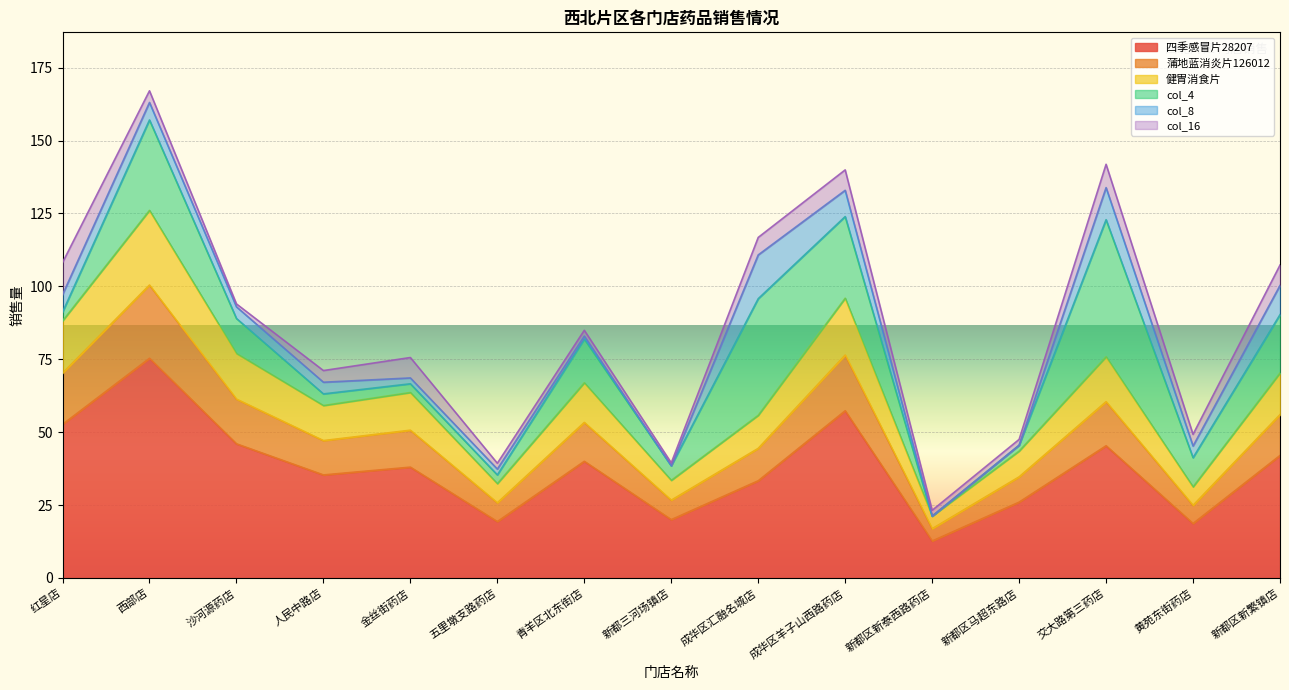

At which category is the sum across all series the highest?

西部店